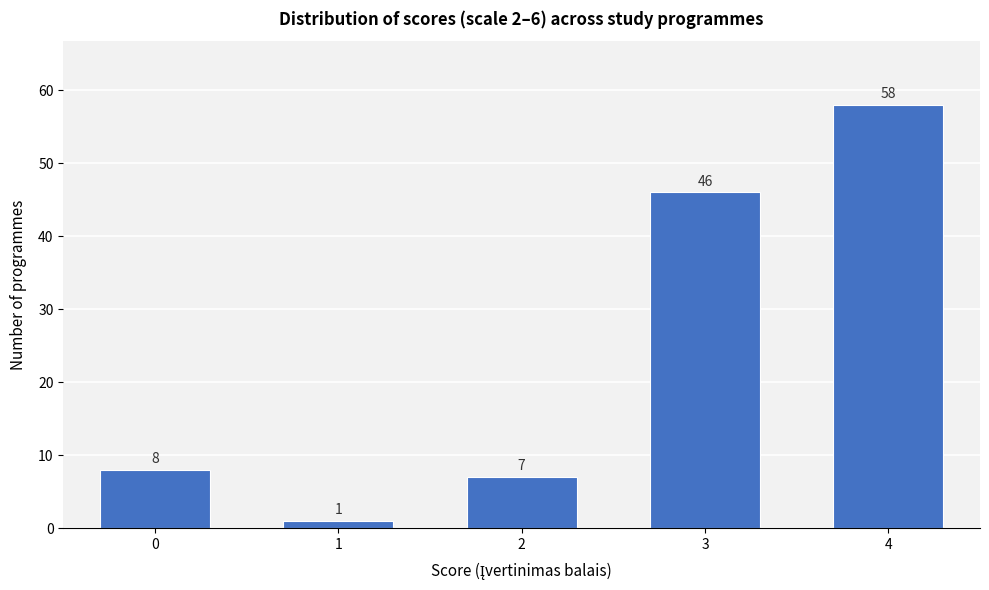

Reading left to right, extract all data points from this chart.

0=8	1=1	2=7	3=46	4=58